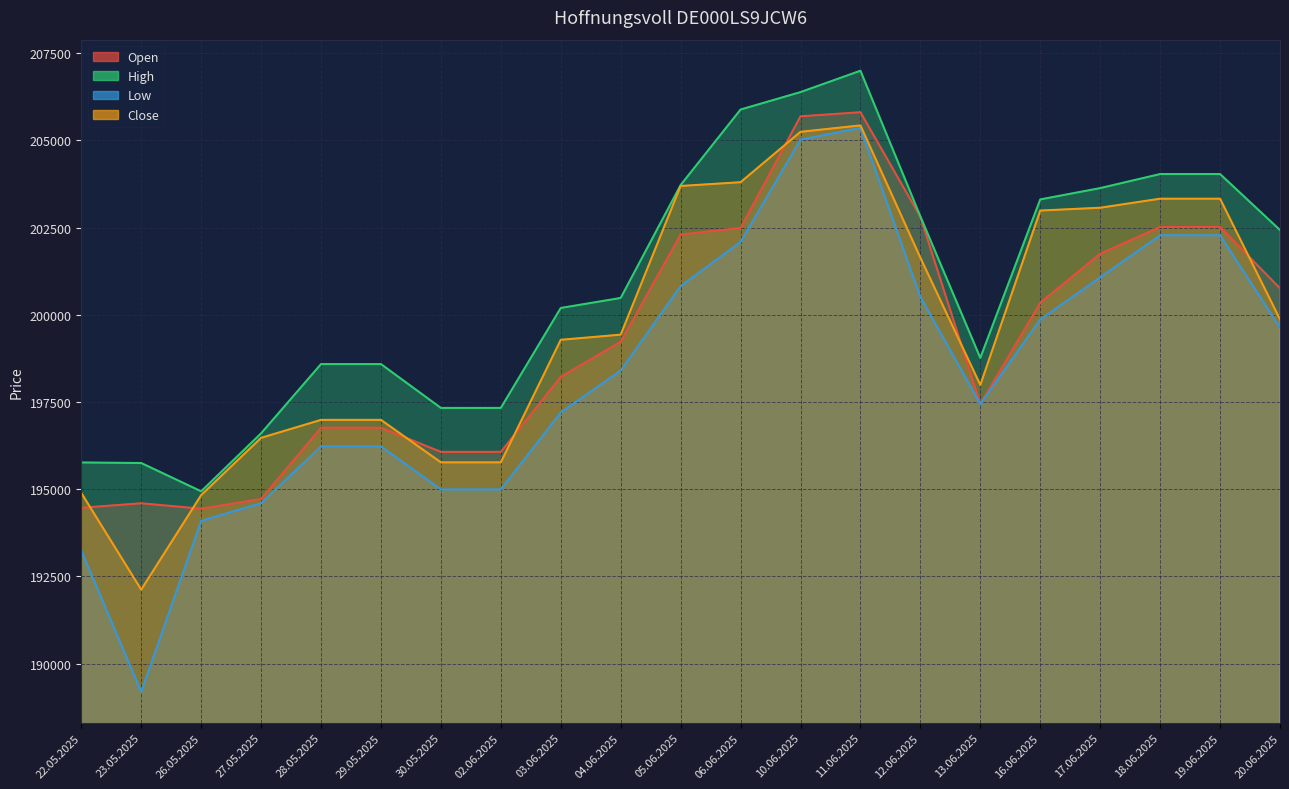

Between 27.05.2025 and 13.06.2025, which is larger?

13.06.2025